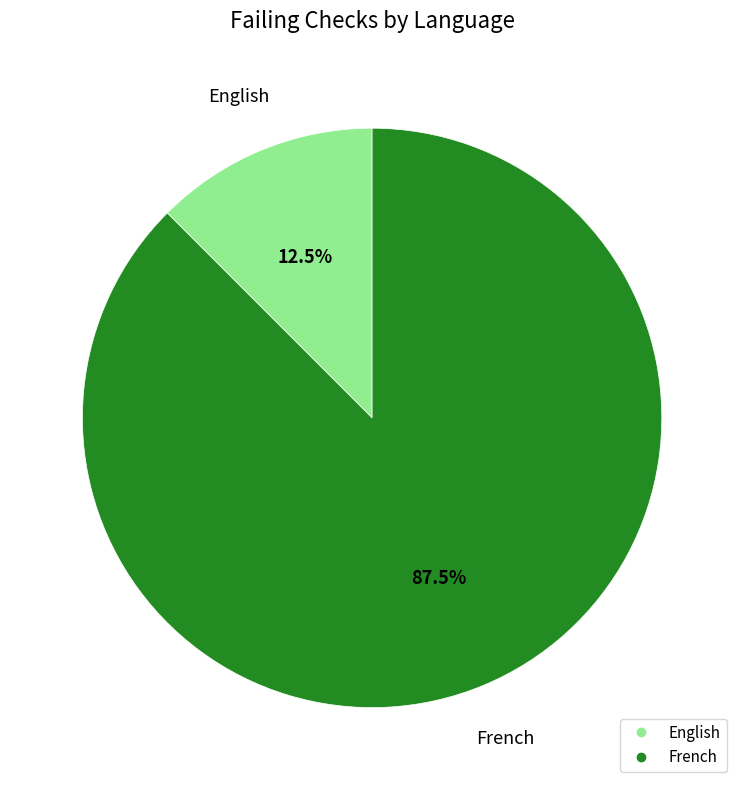

To the nearest percent, what is the average slice percentage?

50%